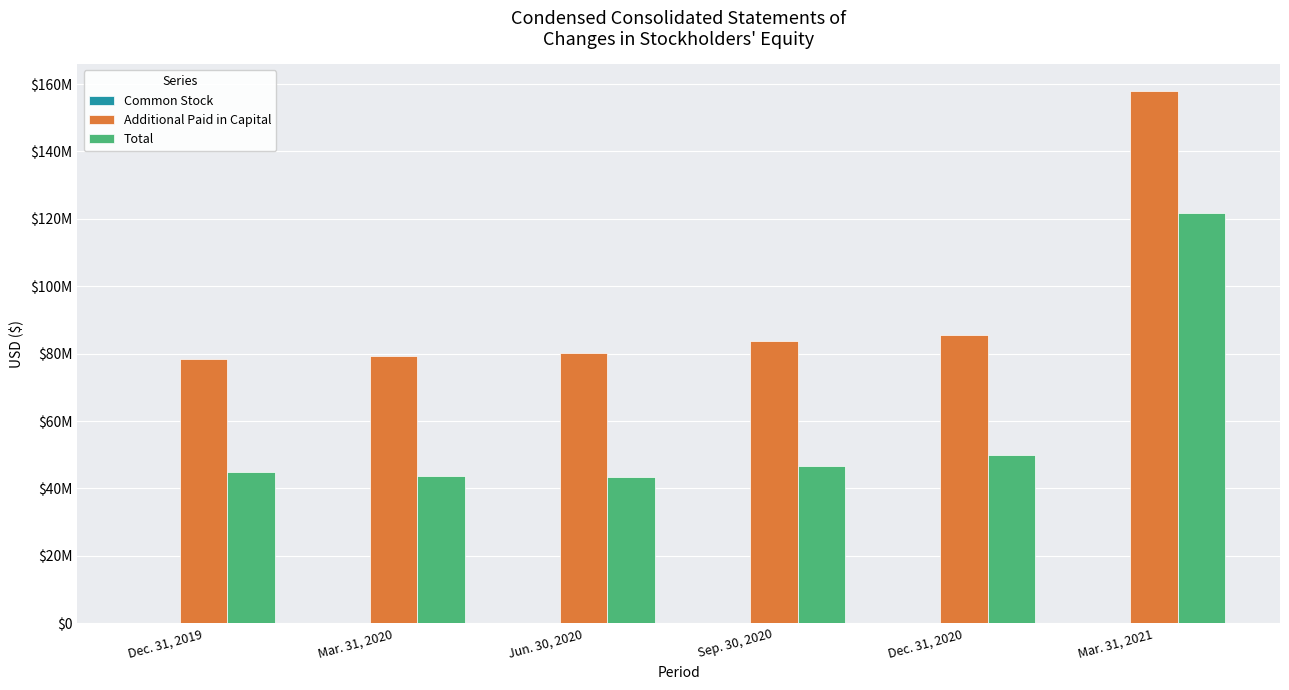

What is the sum of all Additional Paid in Capital values?

564934999